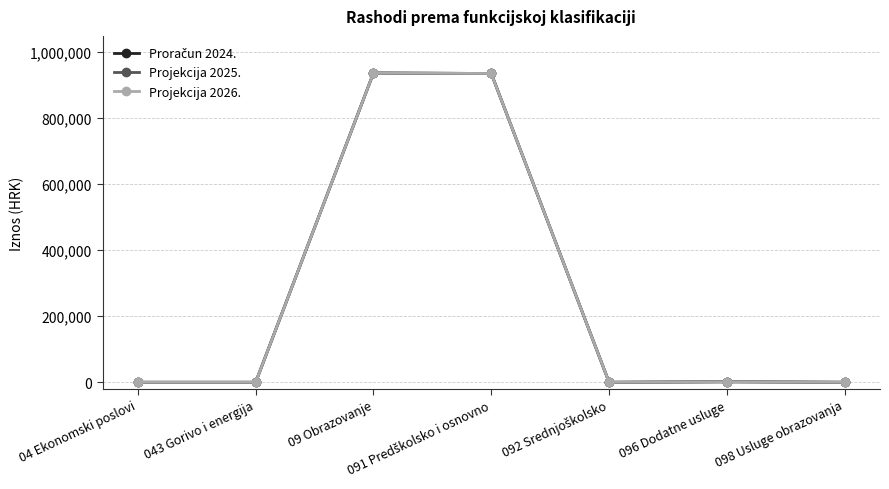

Does the chart have visible grid lines?

Yes